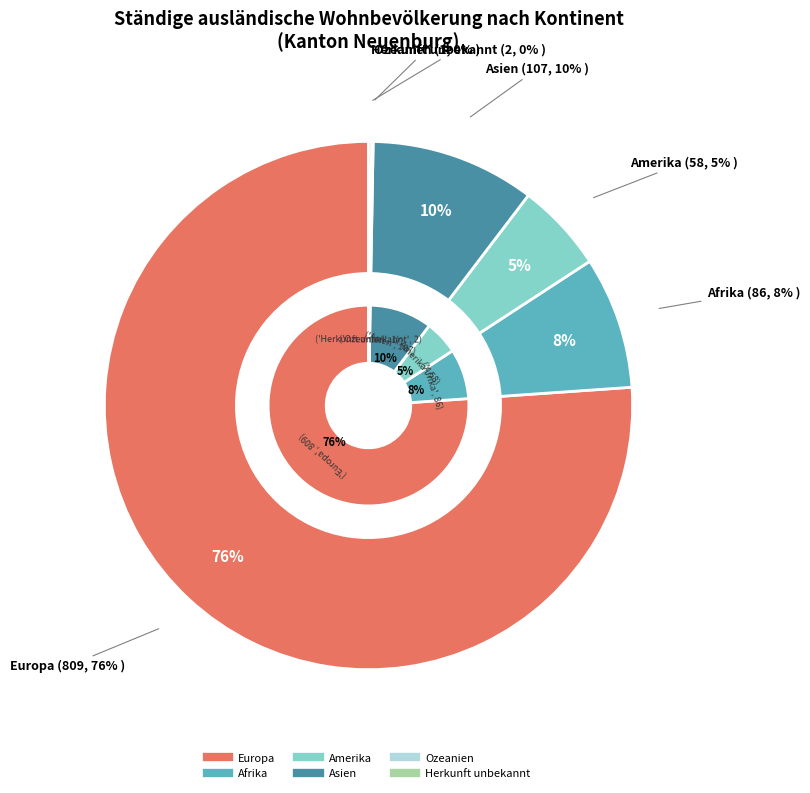

How many slices are in this pie chart?

6